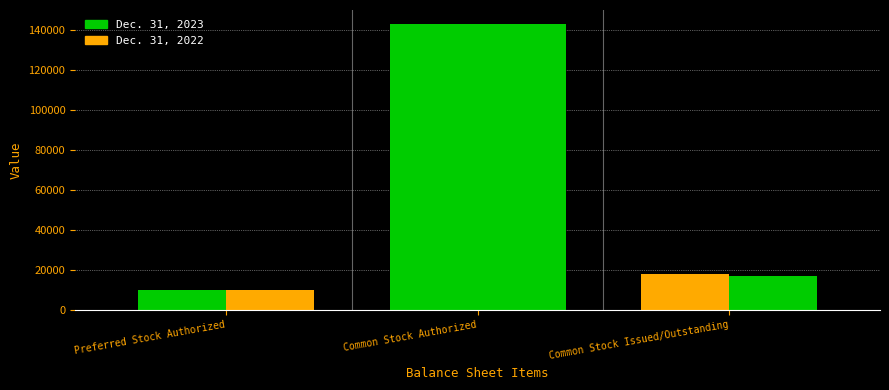

What position from the right is Common Stock Authorized?

2